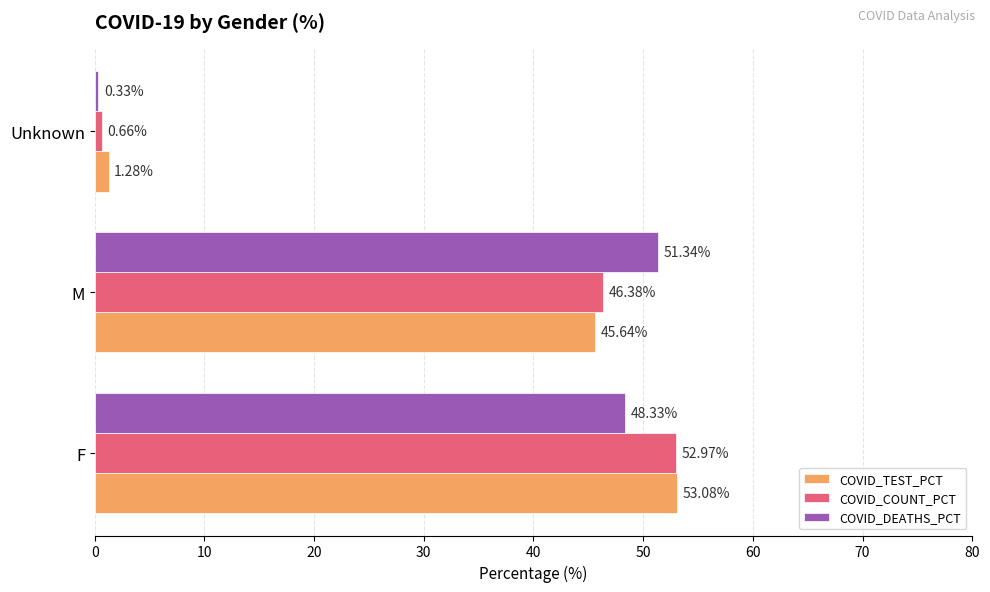

At which label does COVID_COUNT_PCT reach its minimum?

Unknown